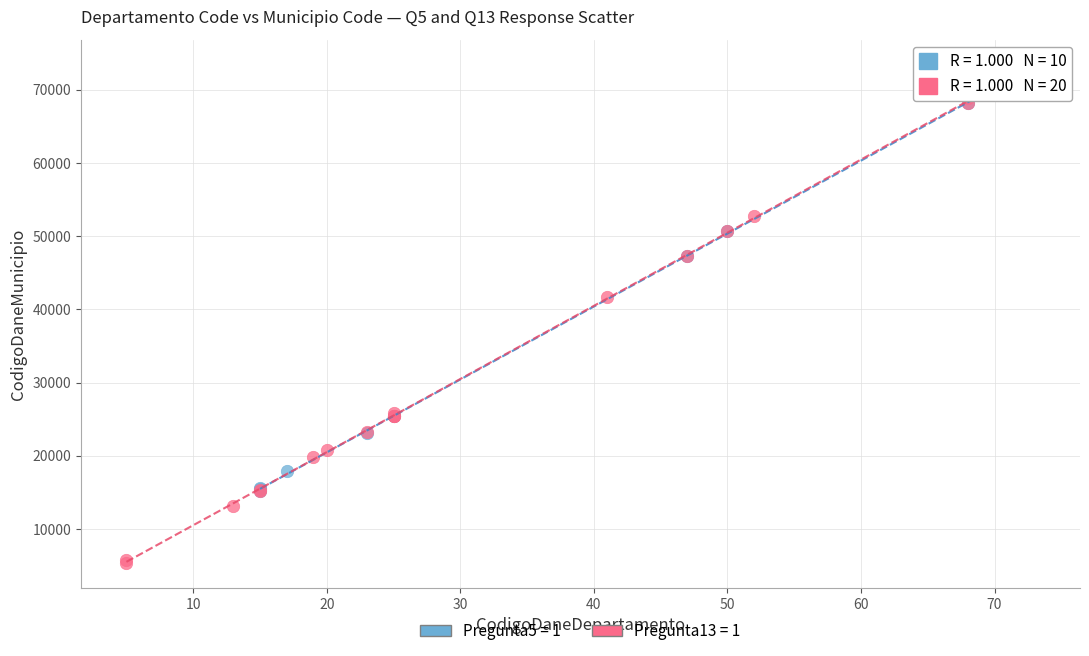

What are all the series names shown in the legend?

Pregunta5 = 1, Pregunta13 = 1